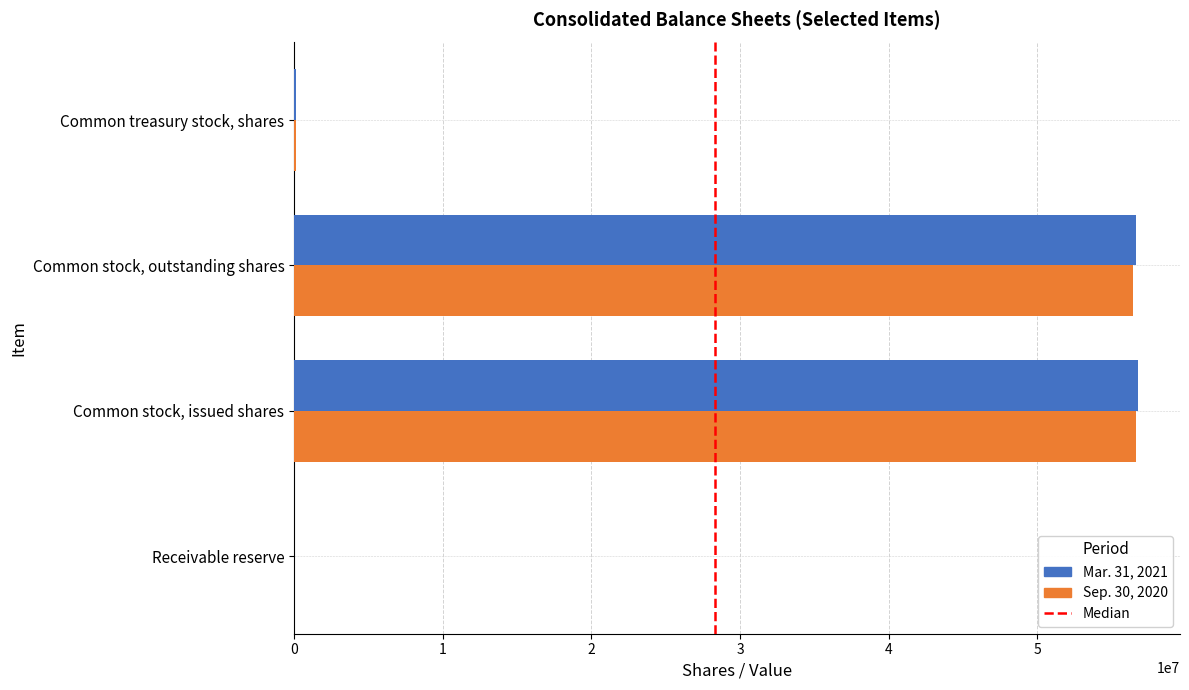

What is the maximum value shown in the chart?

56767240